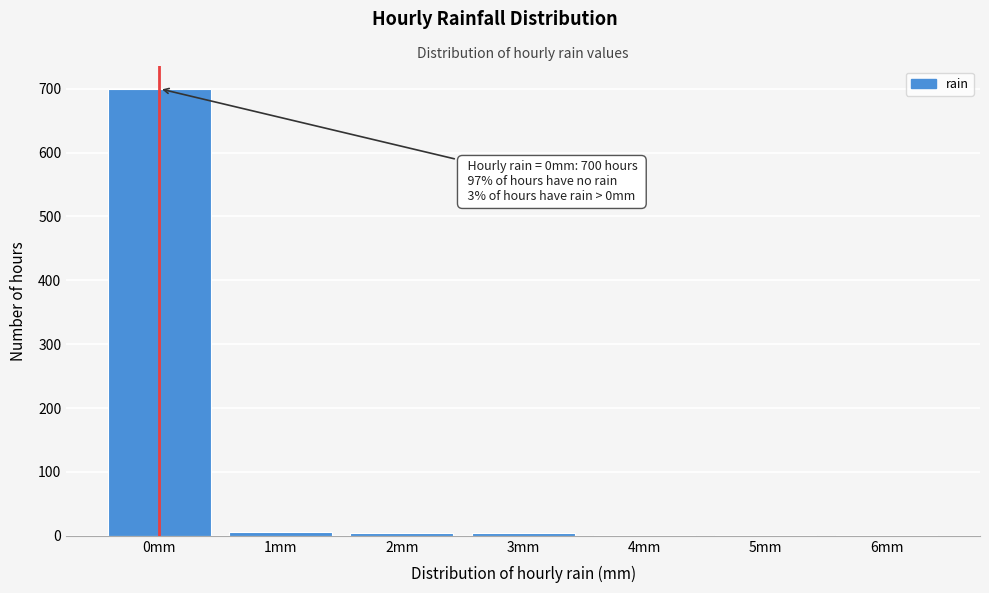

Which range on the x-axis has the tallest bar?

-0.5 to 0.5